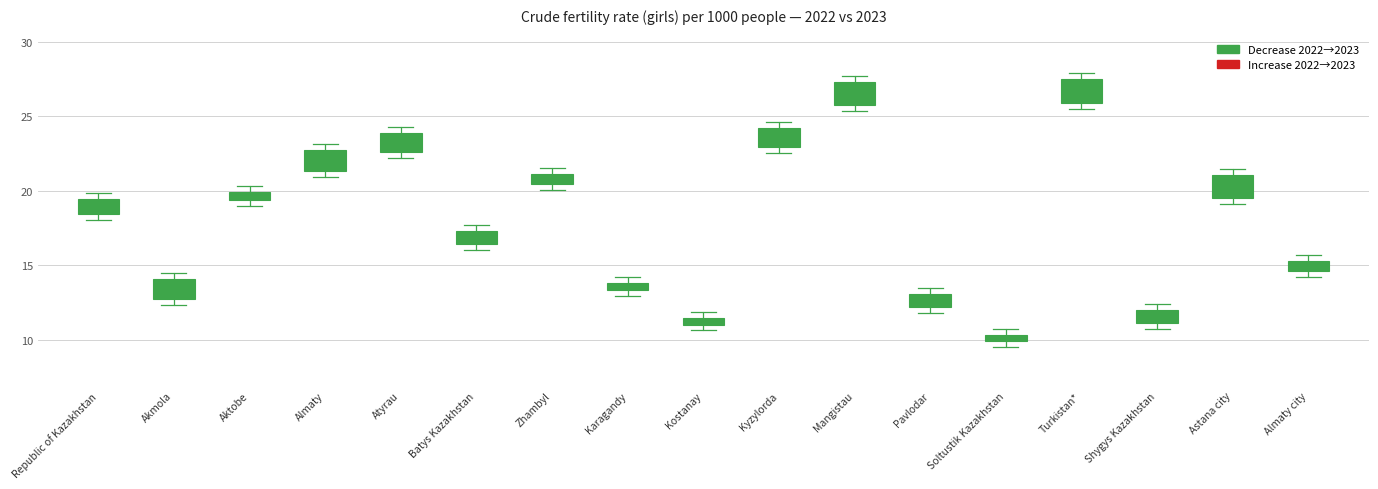

What is the spread (max minus min) of values at Mangistau?

1.5